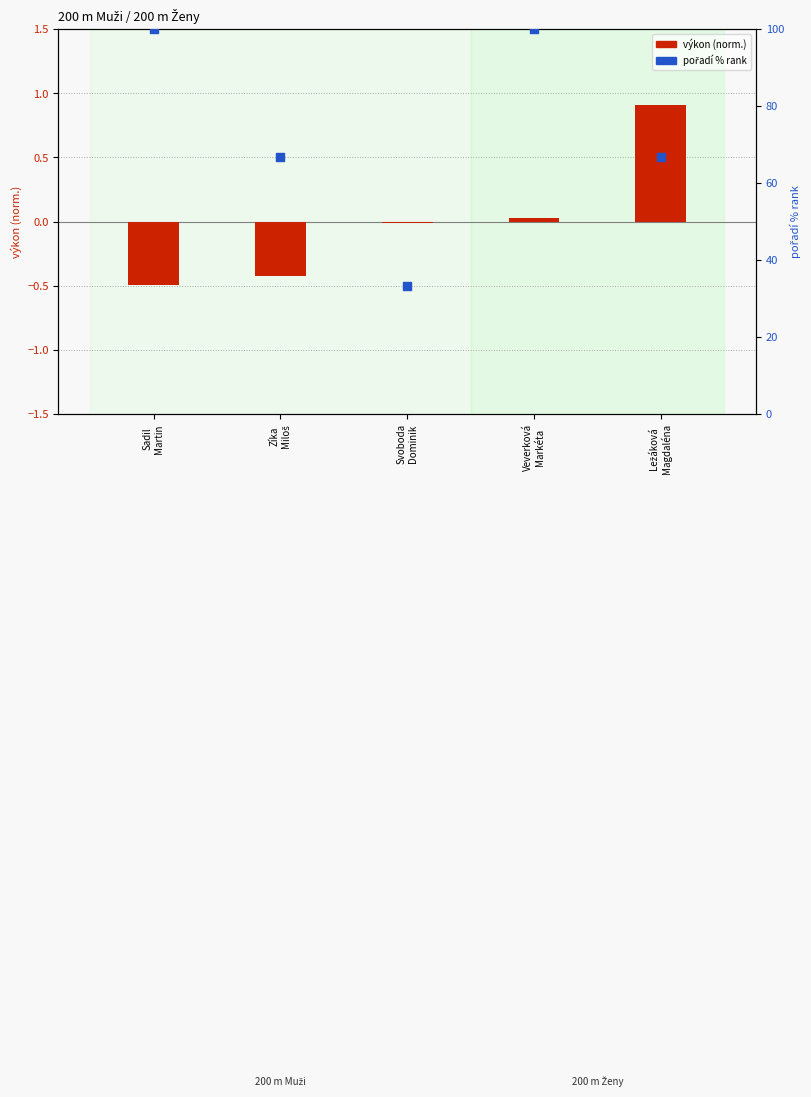

Which series has the largest Y range (max minus min)?

pořadí % rank